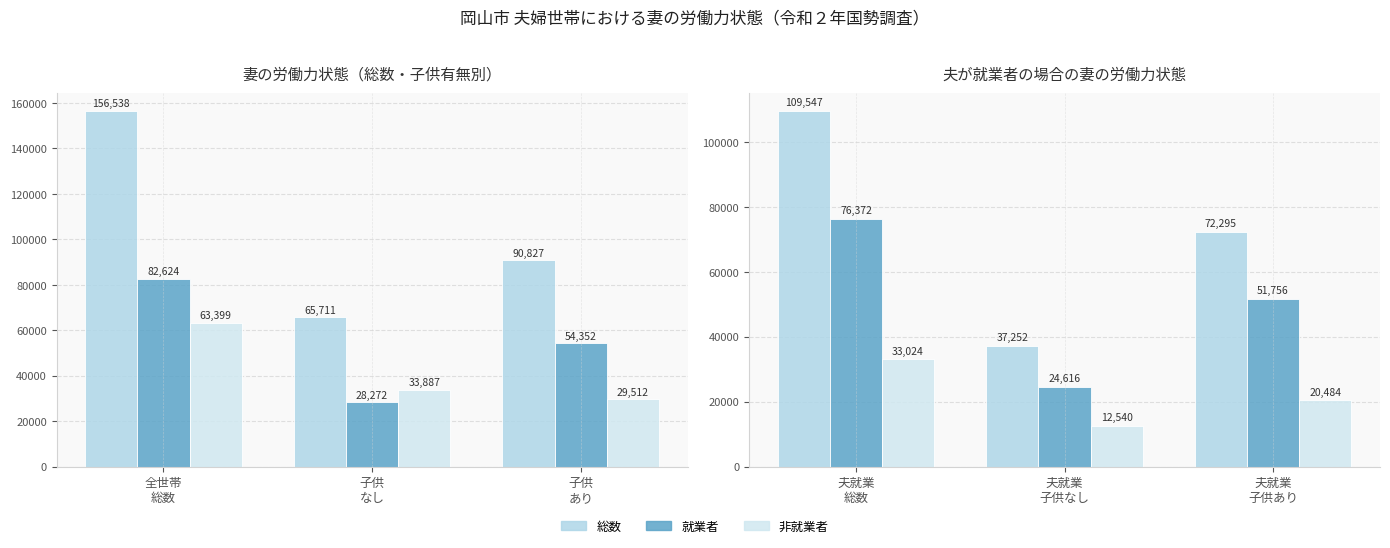

Does the chart contain stacked bars?

No